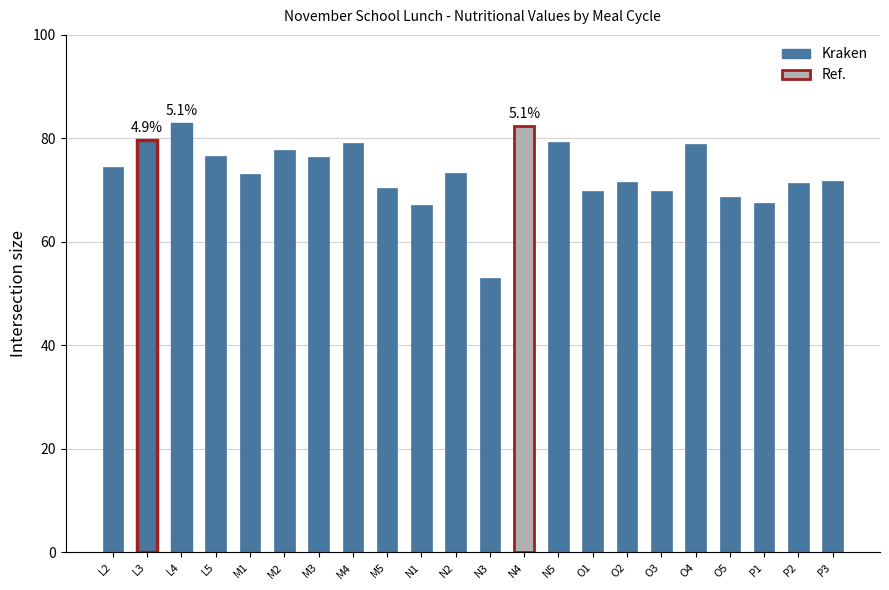

What is the label of the 20th bar from the left?

P1